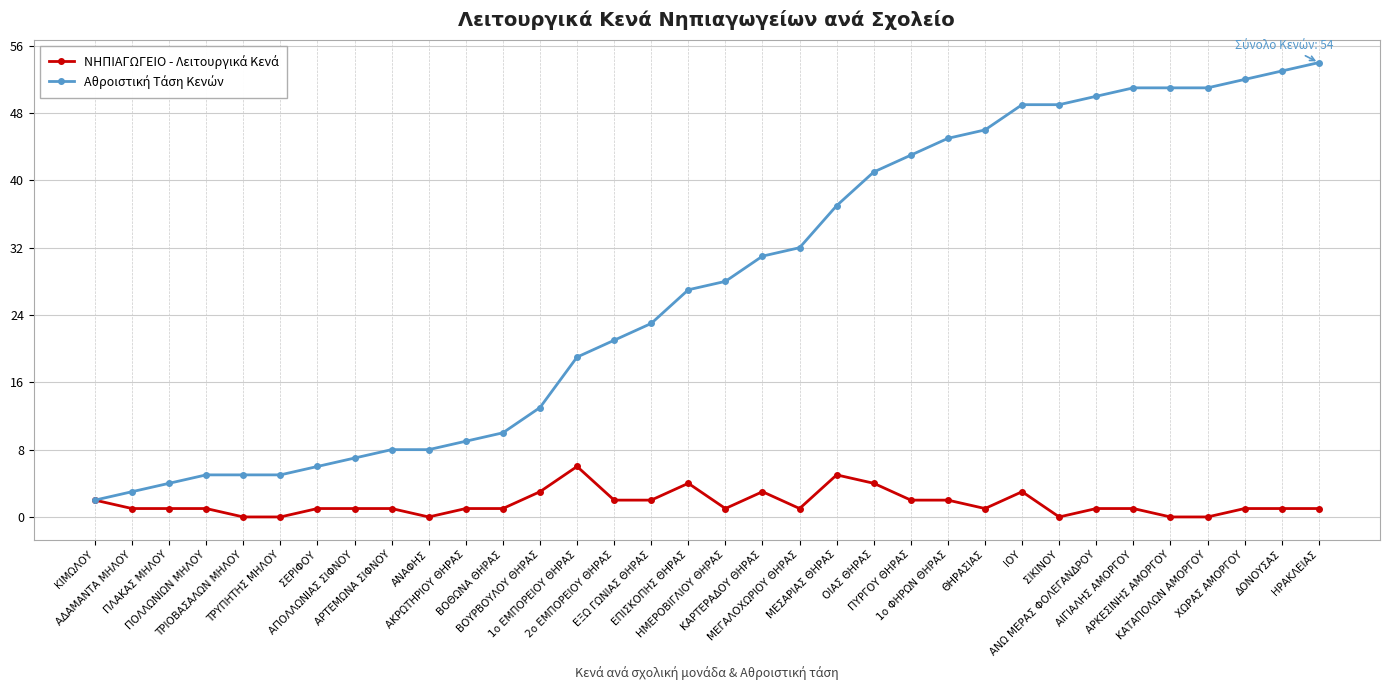

At how many categories does at least one series exceed 30?

16